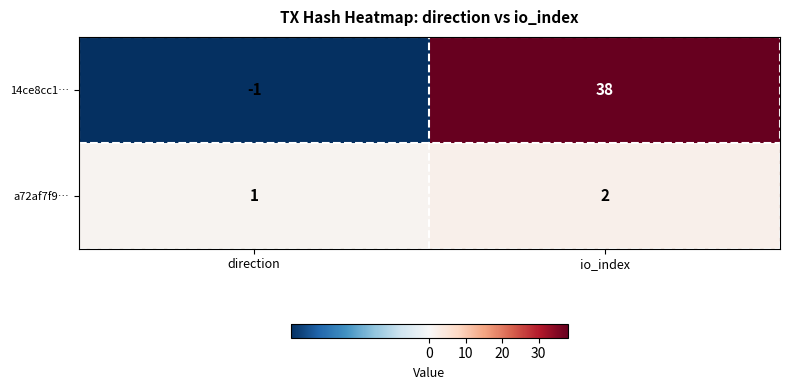

What is the maximum value shown in the chart?

38